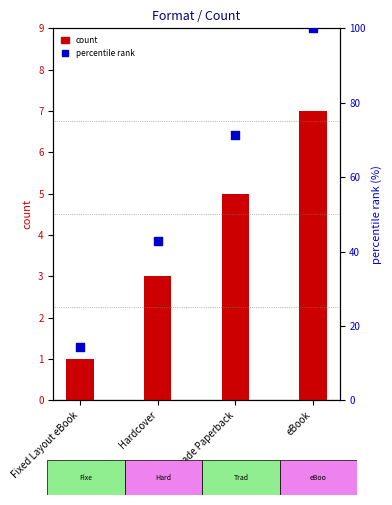

Which series contains the highest Y value?

percentile rank